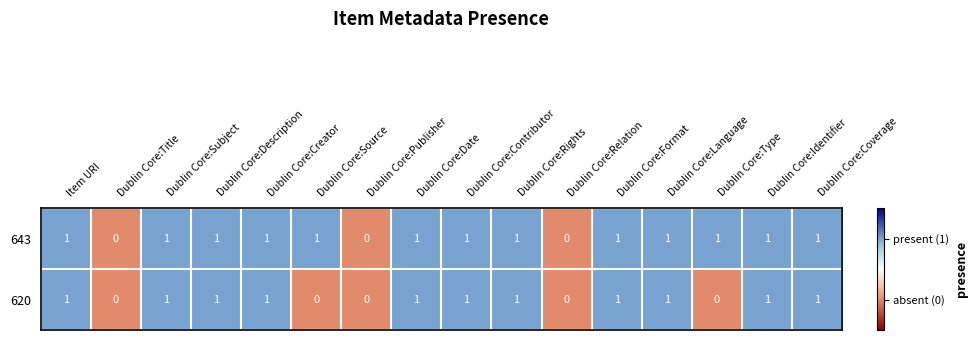

Which series has the largest total across all categories?

643